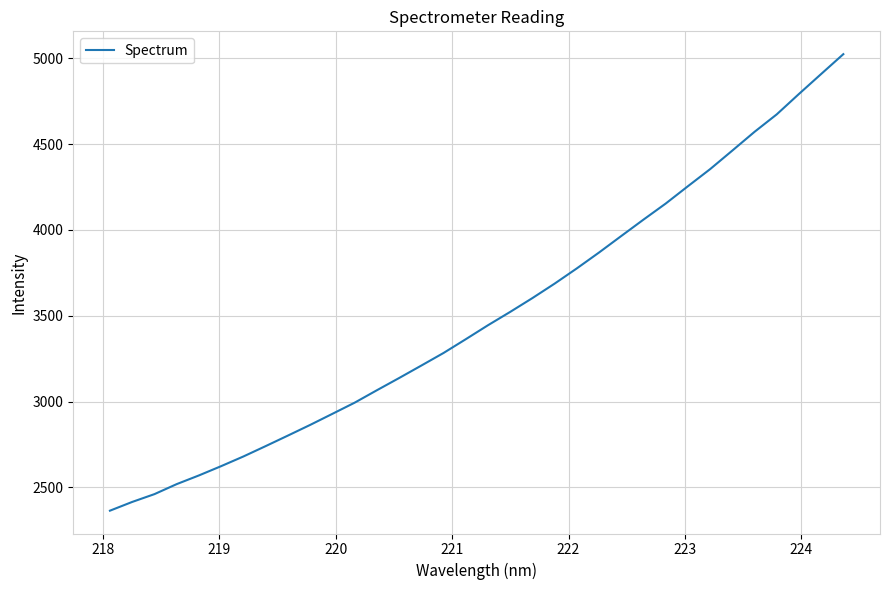

What is the greatest value displayed?

5024.1